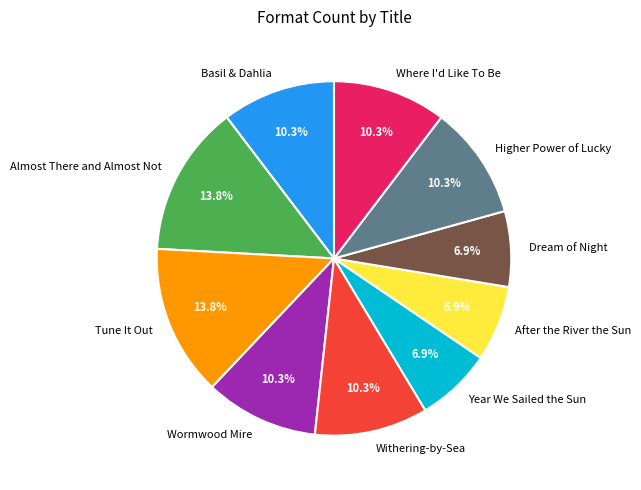

Is Year We Sailed the Sun the majority of the pie?

No